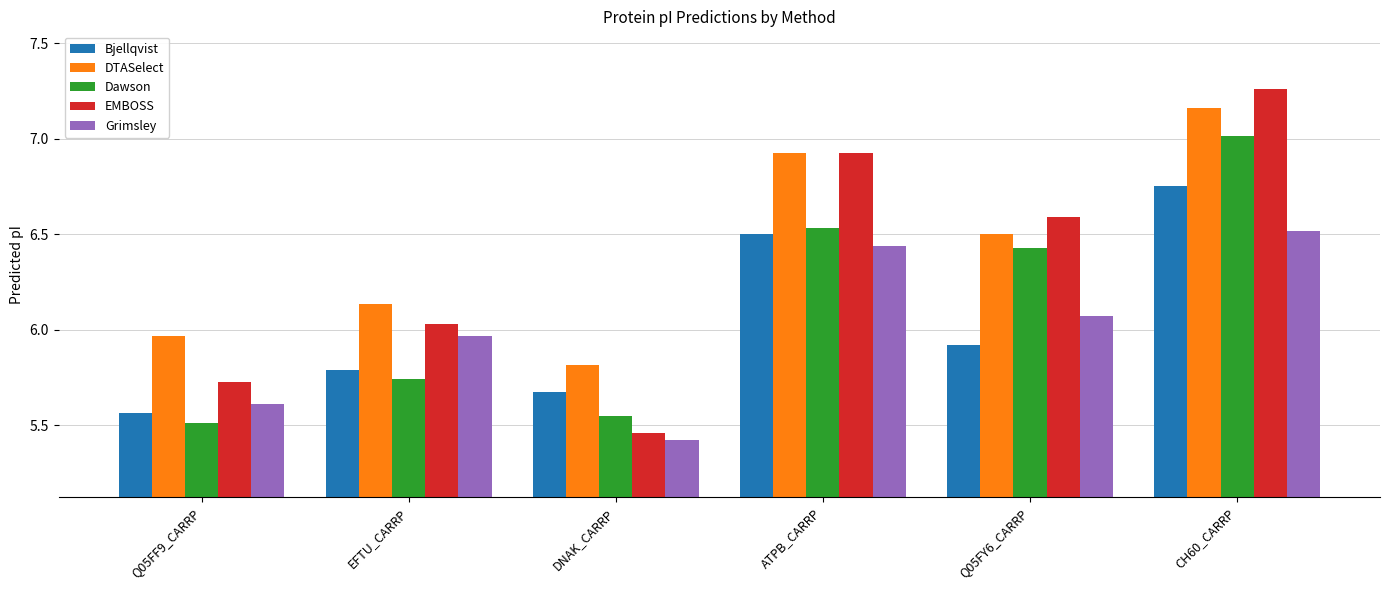

How many bars are there in each group?

5